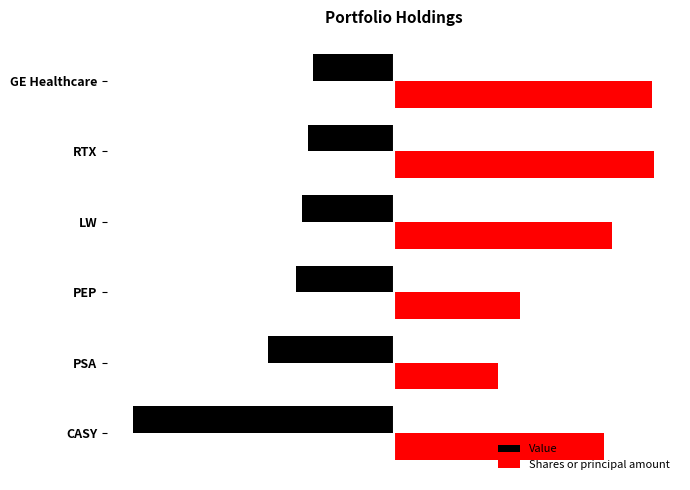

At which label is Value closest to -546736?

PSA